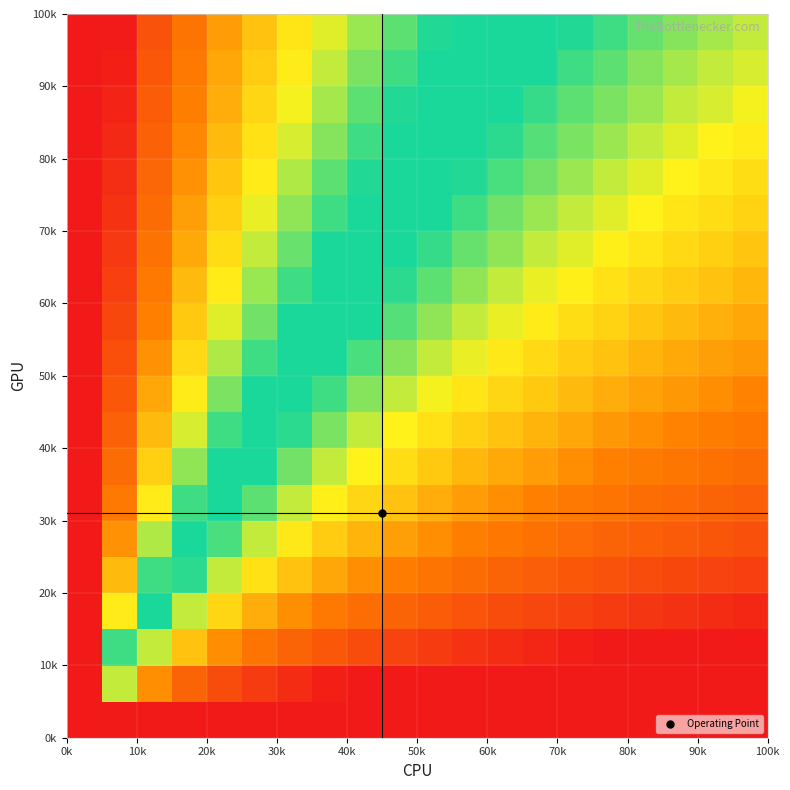

At how many categories does at least one series exceed 0?

20